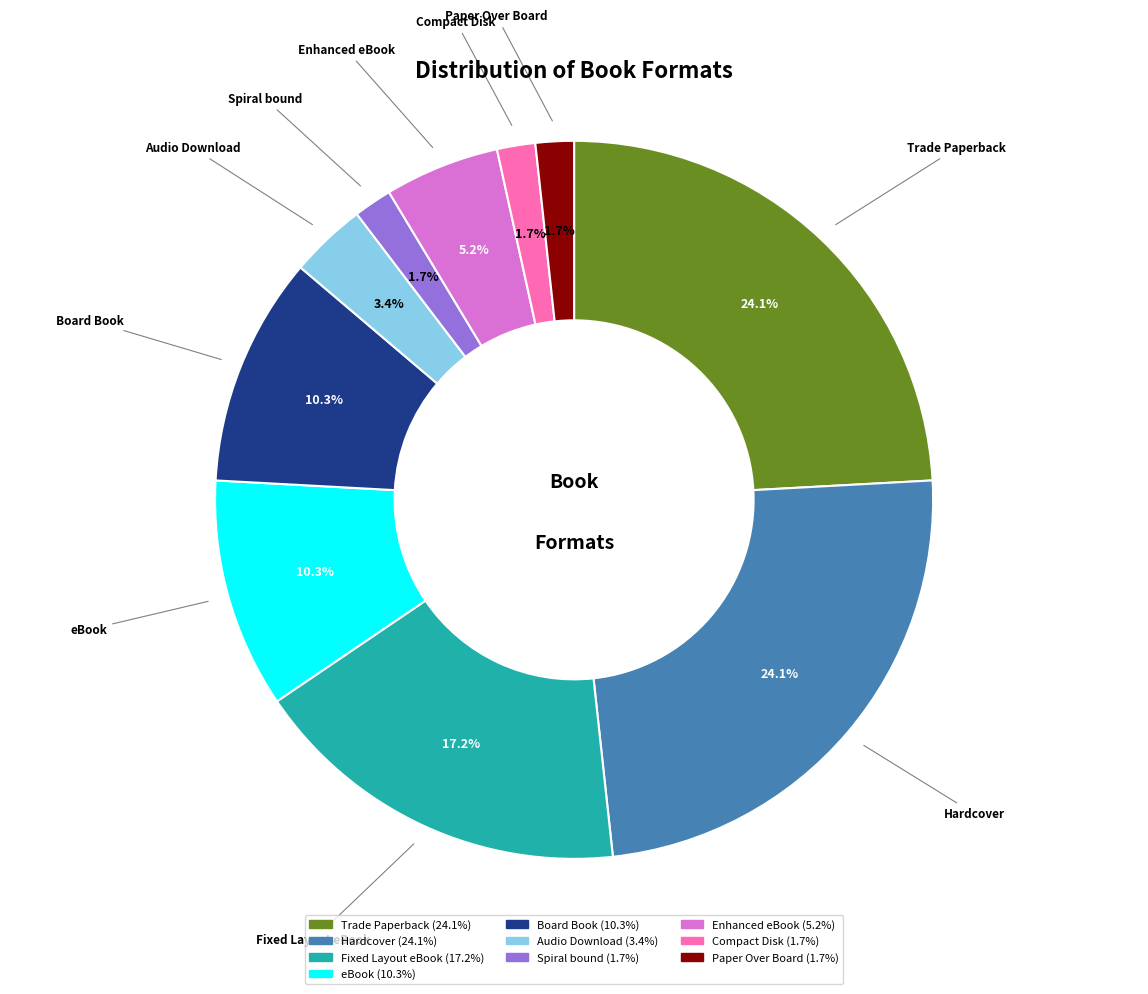

Between eBook and Compact Disk, which is larger?

eBook